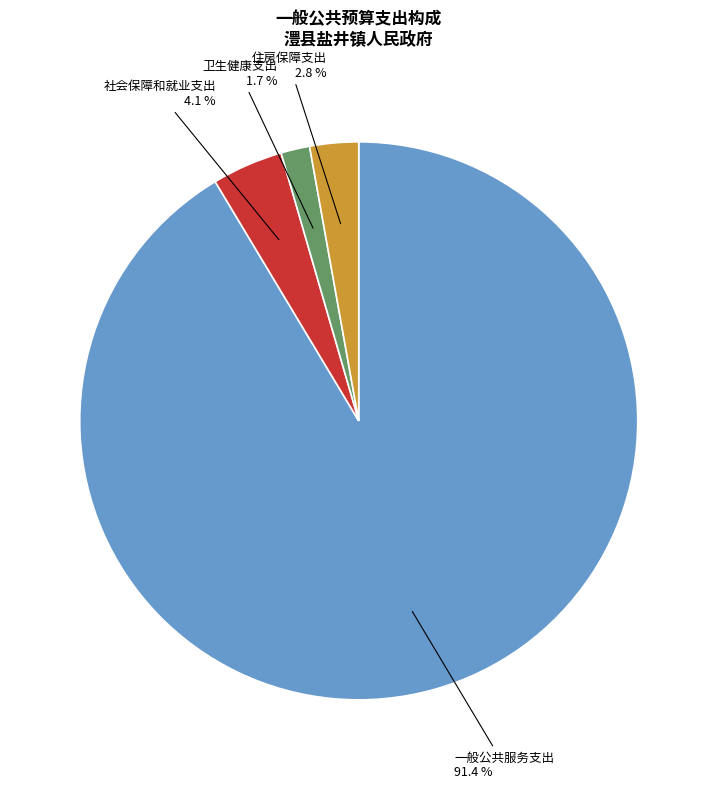

Does 一般公共服务支出 account for over 50% of the chart?

Yes